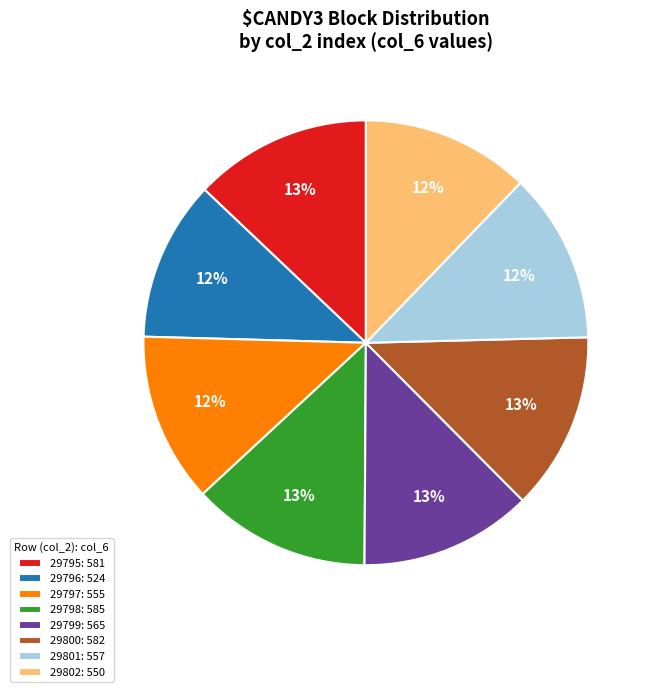

Is the sum of 29798: 585 and 29800: 582 greater than half?

No